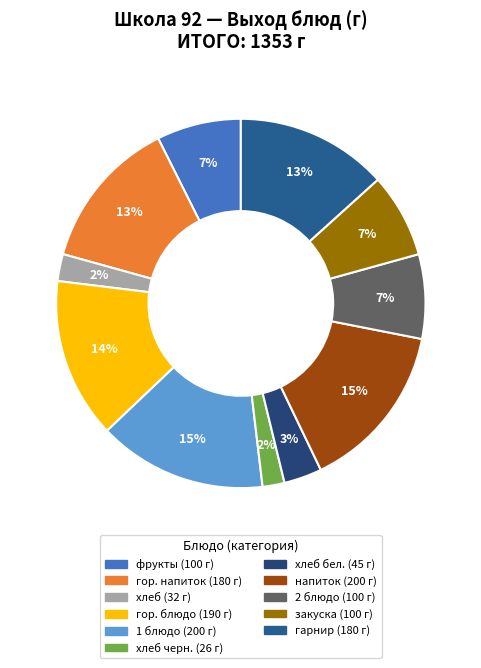

Which slice is the smallest?

хлеб черн.